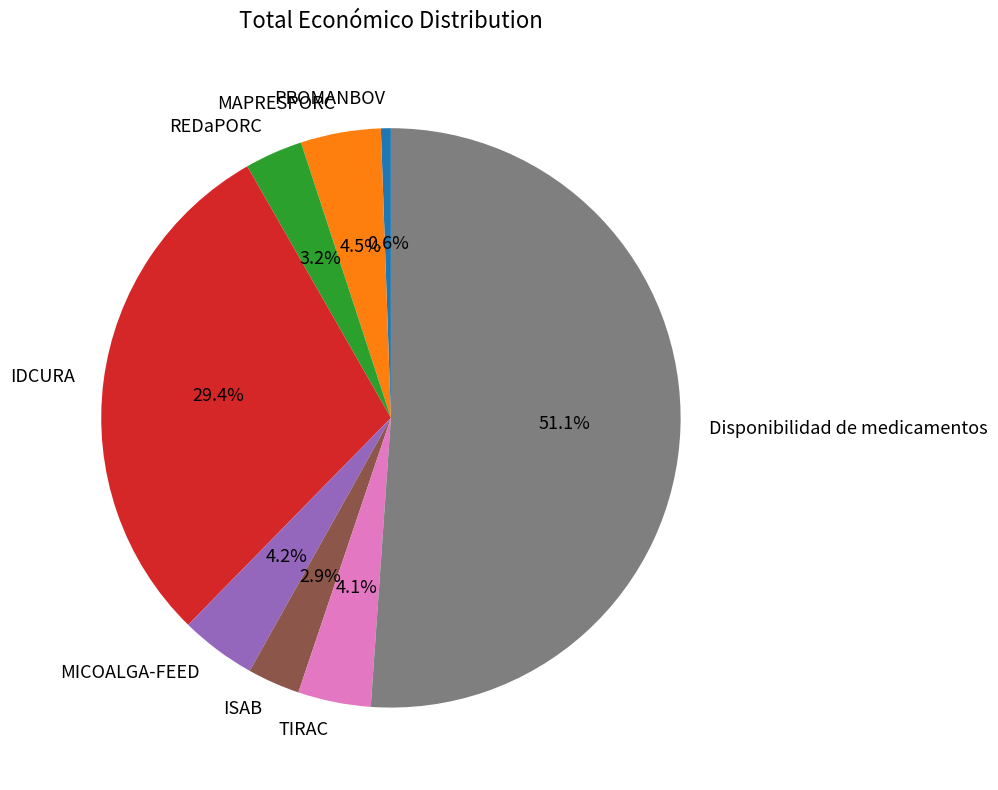

How many segments does this pie chart have?

8